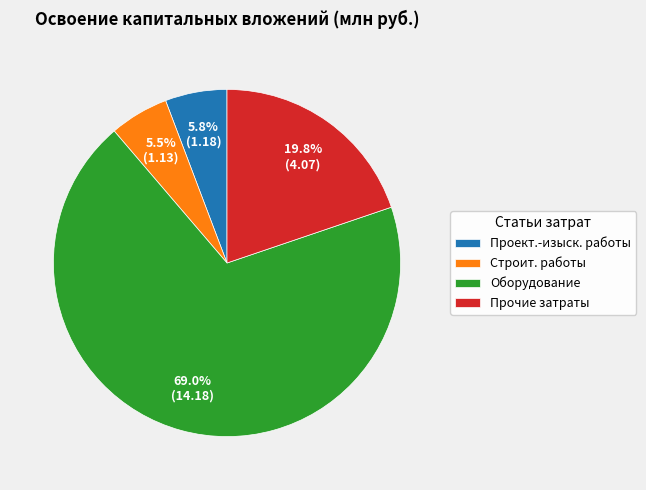

Which slice represents more than half of the pie?

Оборудование